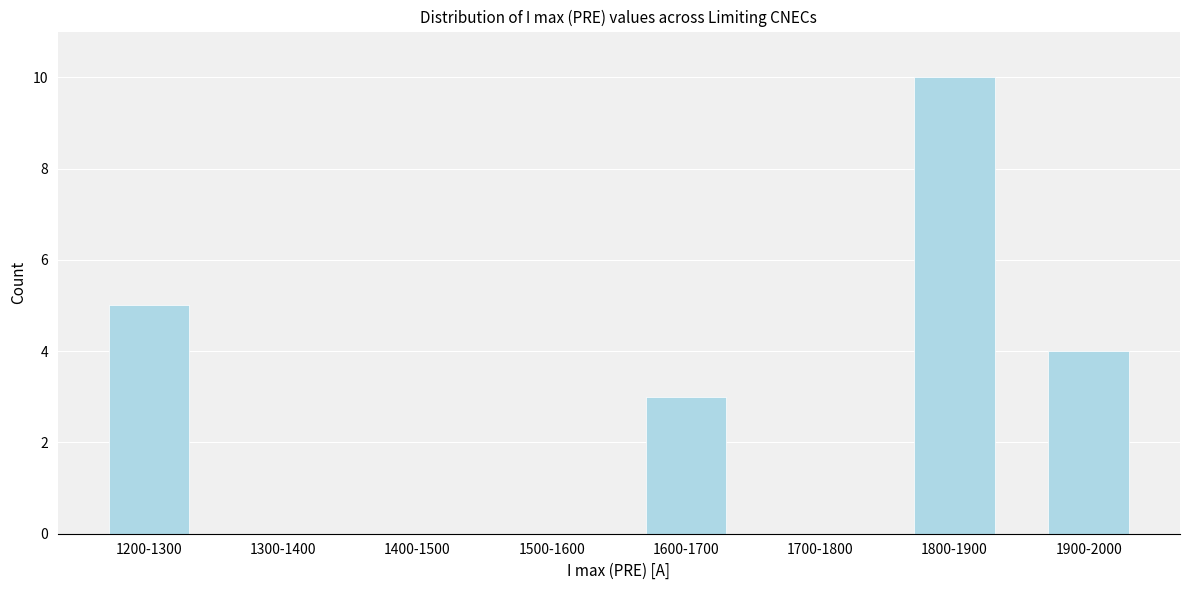

Reading left to right, what are all the values shown in this chart?

1200-1300=5	1300-1400=0	1400-1500=0	1500-1600=0	1600-1700=3	1700-1800=0	1800-1900=10	1900-2000=4